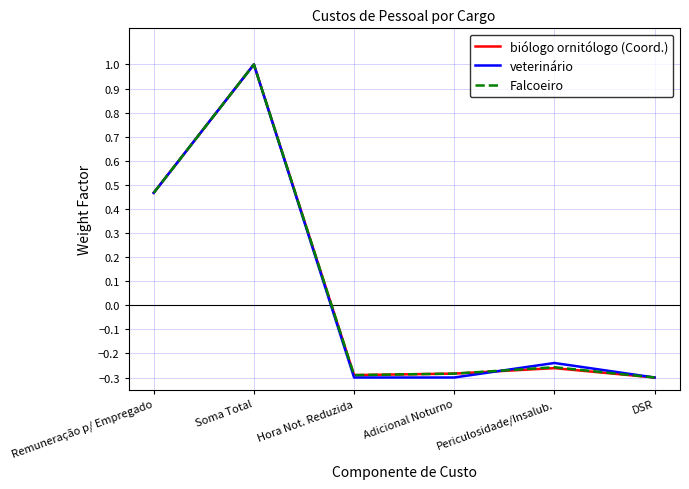

At which label does Falcoeiro reach its peak?

Soma Total